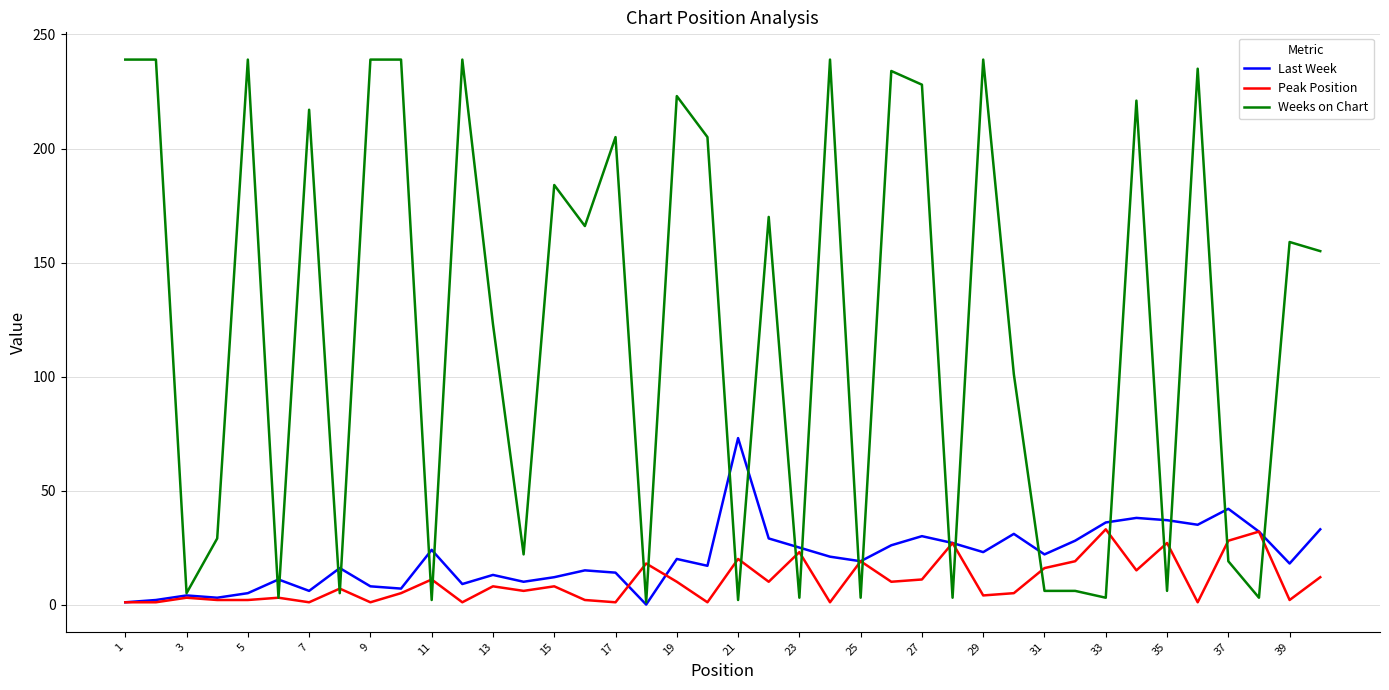

What is the maximum value shown in the chart?

239